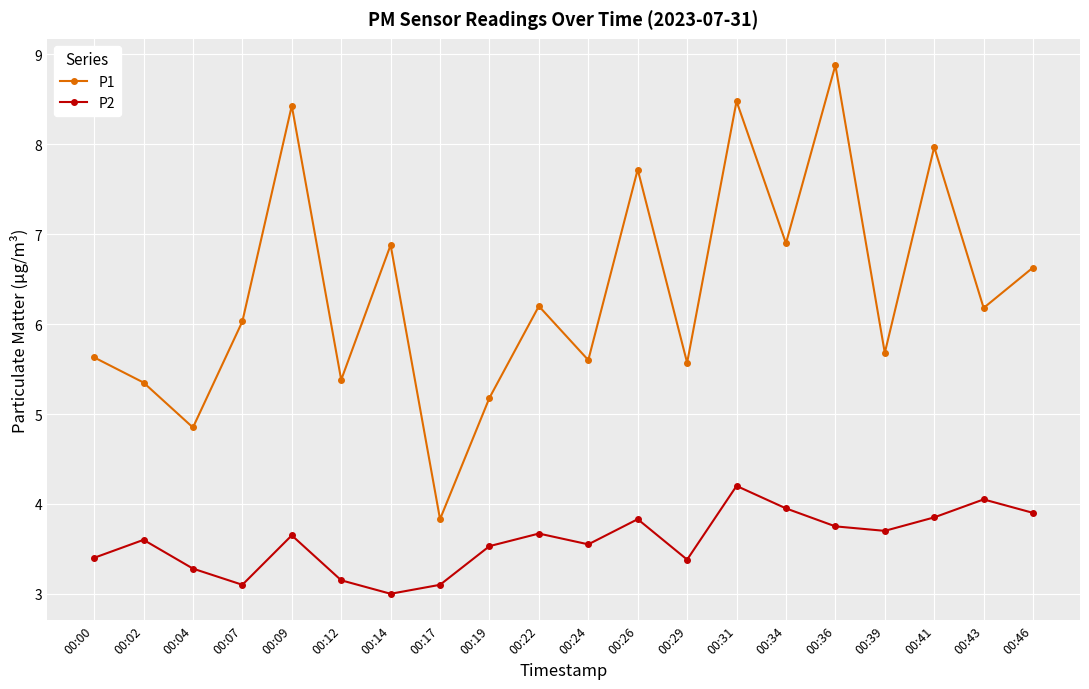

True or false: P1 and P2 intersect in this chart.

False